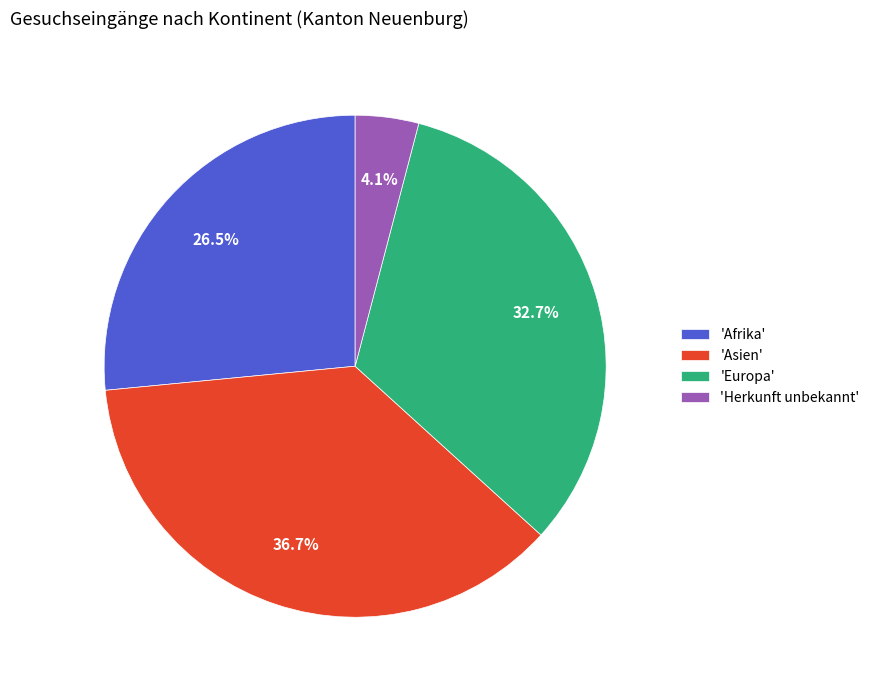

What is the total percentage of 'Herkunft unbekannt' and 'Afrika'?

30.6%